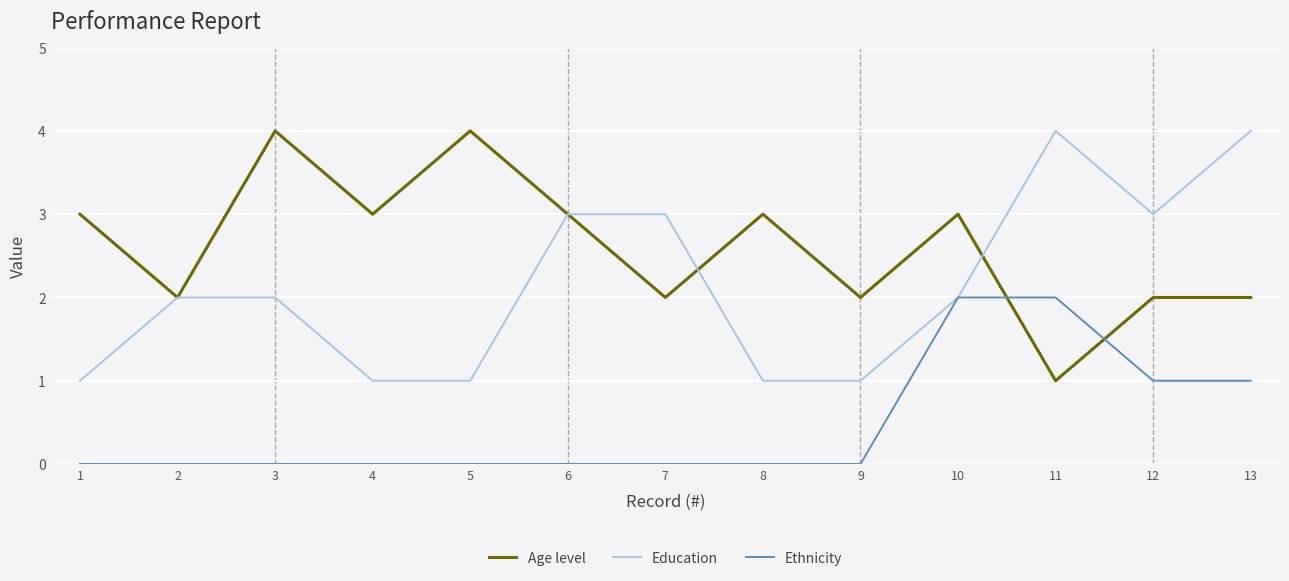

True or false: Education has more than 0 points higher than both neighbors.

True